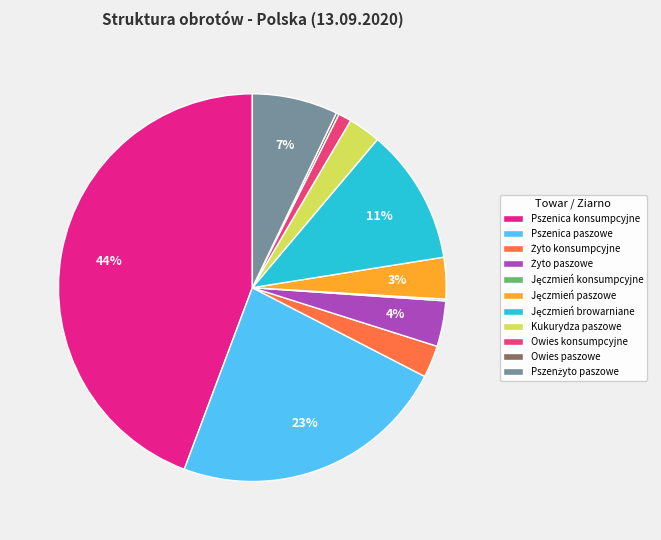

What percentage is the Jęczmień browarniane slice, to the nearest percent?

11%